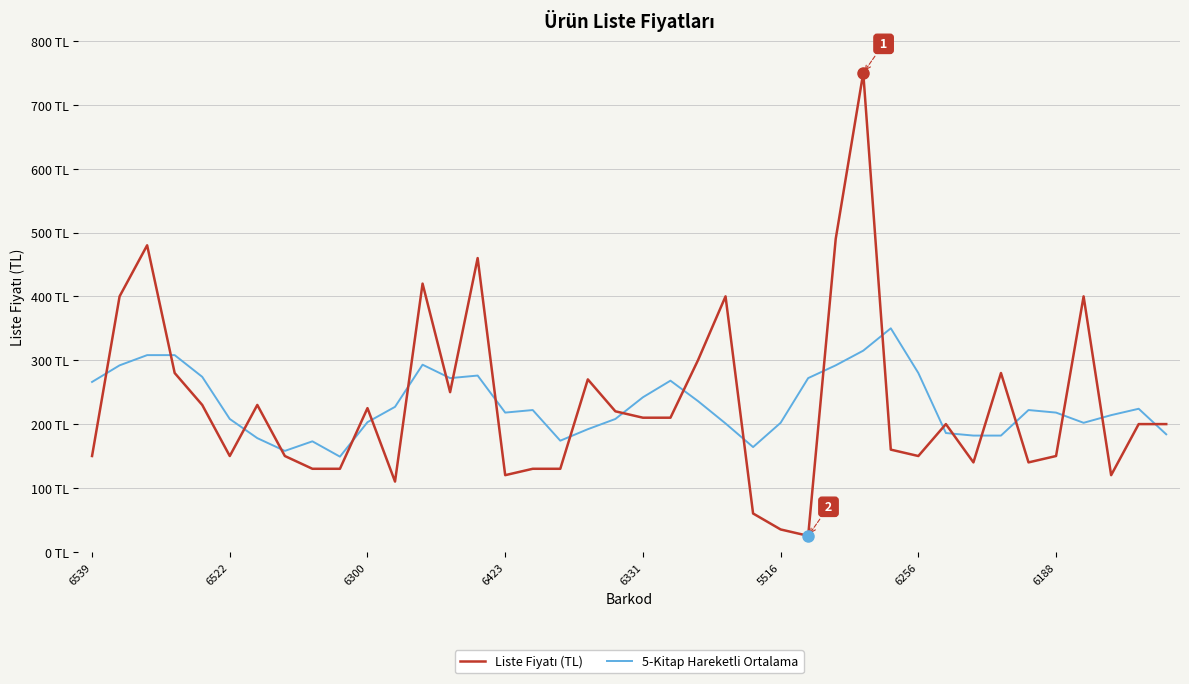

Is this an area chart (filled region under the line)?

No